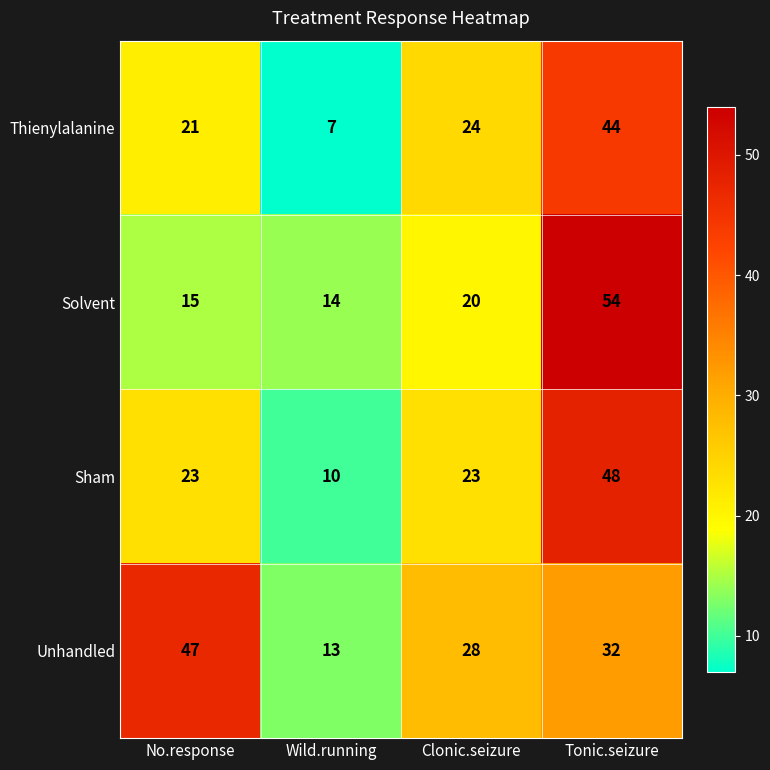

What is the maximum value shown in the chart?

54